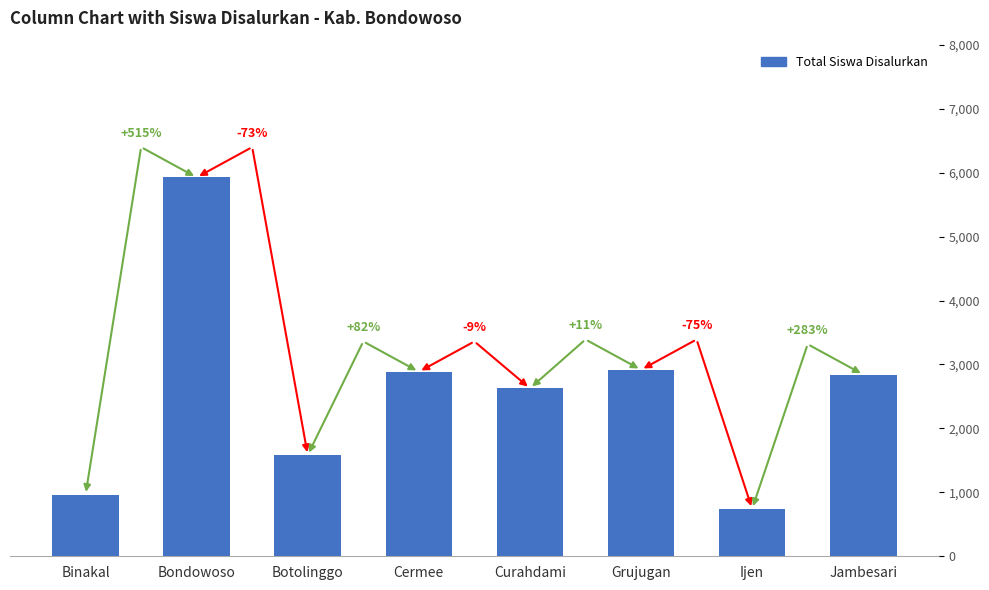

What is the change in value from Grujugan to Jambesari?

-69